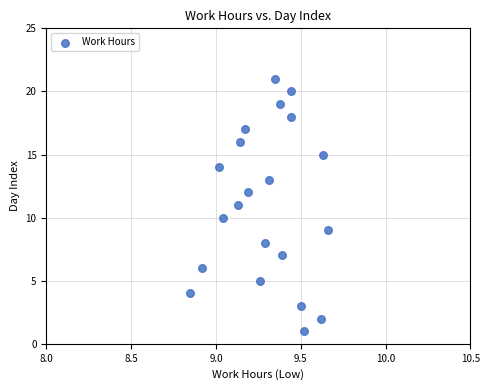

What is the range of Y values (max minus min)?

20